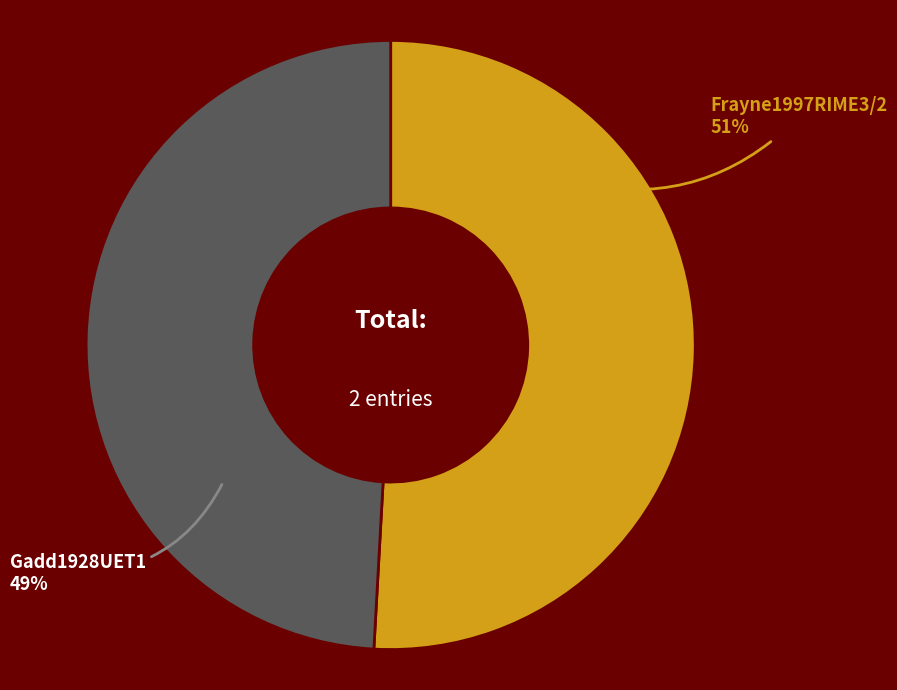

Combined, do Gadd1928UET1 and Frayne1997RIME3/2 account for over 50%?

Yes